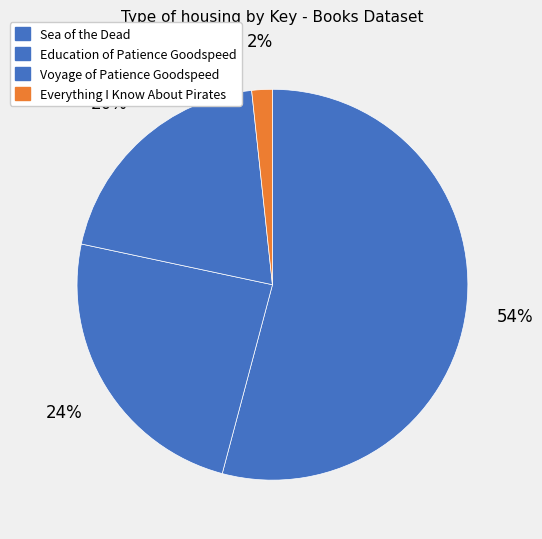

What is the majority slice?

Sea of the Dead